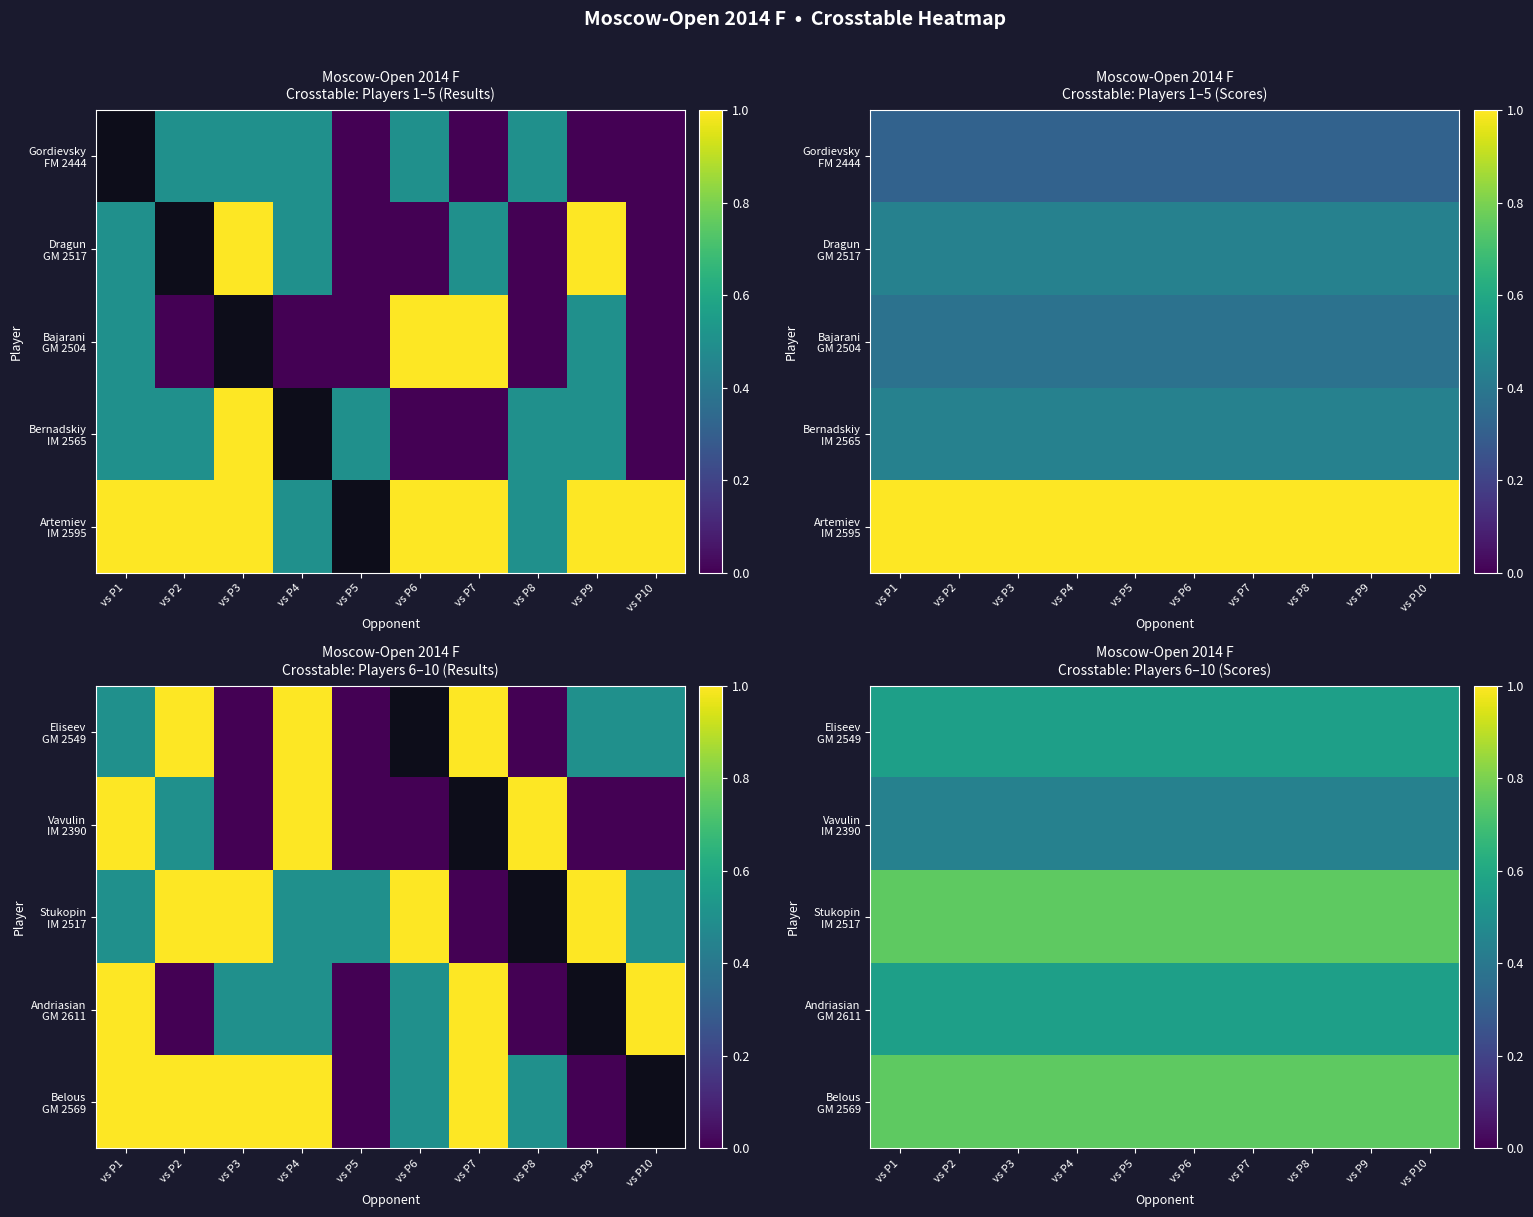

The Belous GM 2569 series shows 0.3 at vs P5. True or false?

False